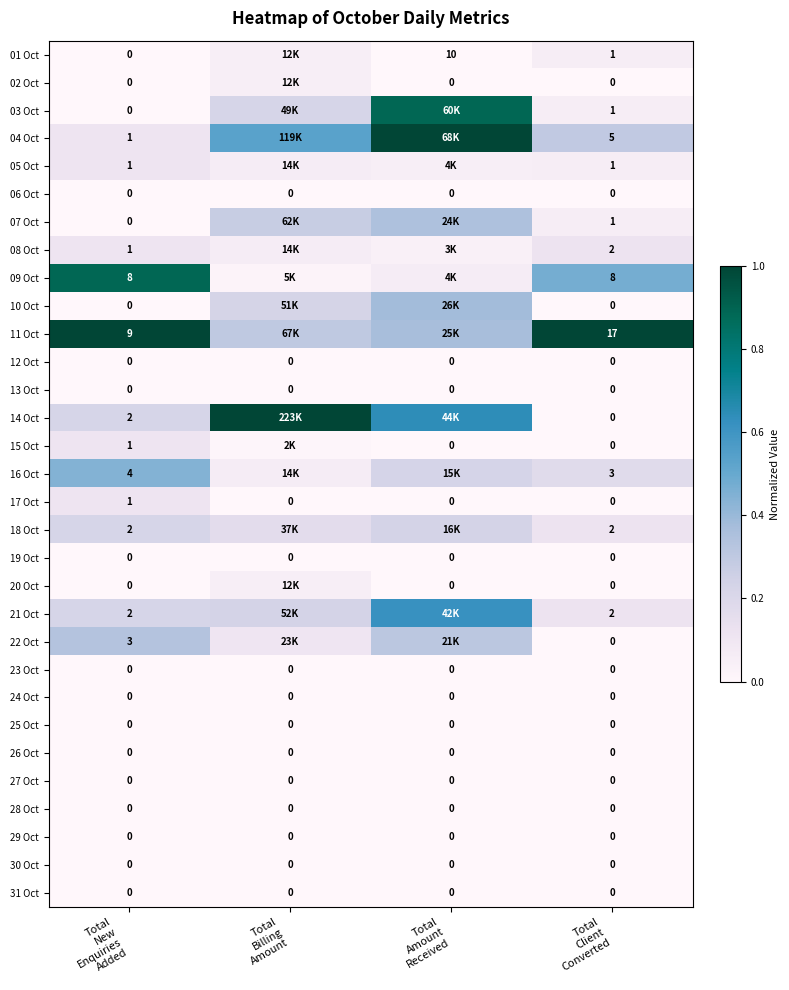

Is the value of 27 Oct at Total Billing Amount greater than the value of 13 Oct at Total Amount Received?

No